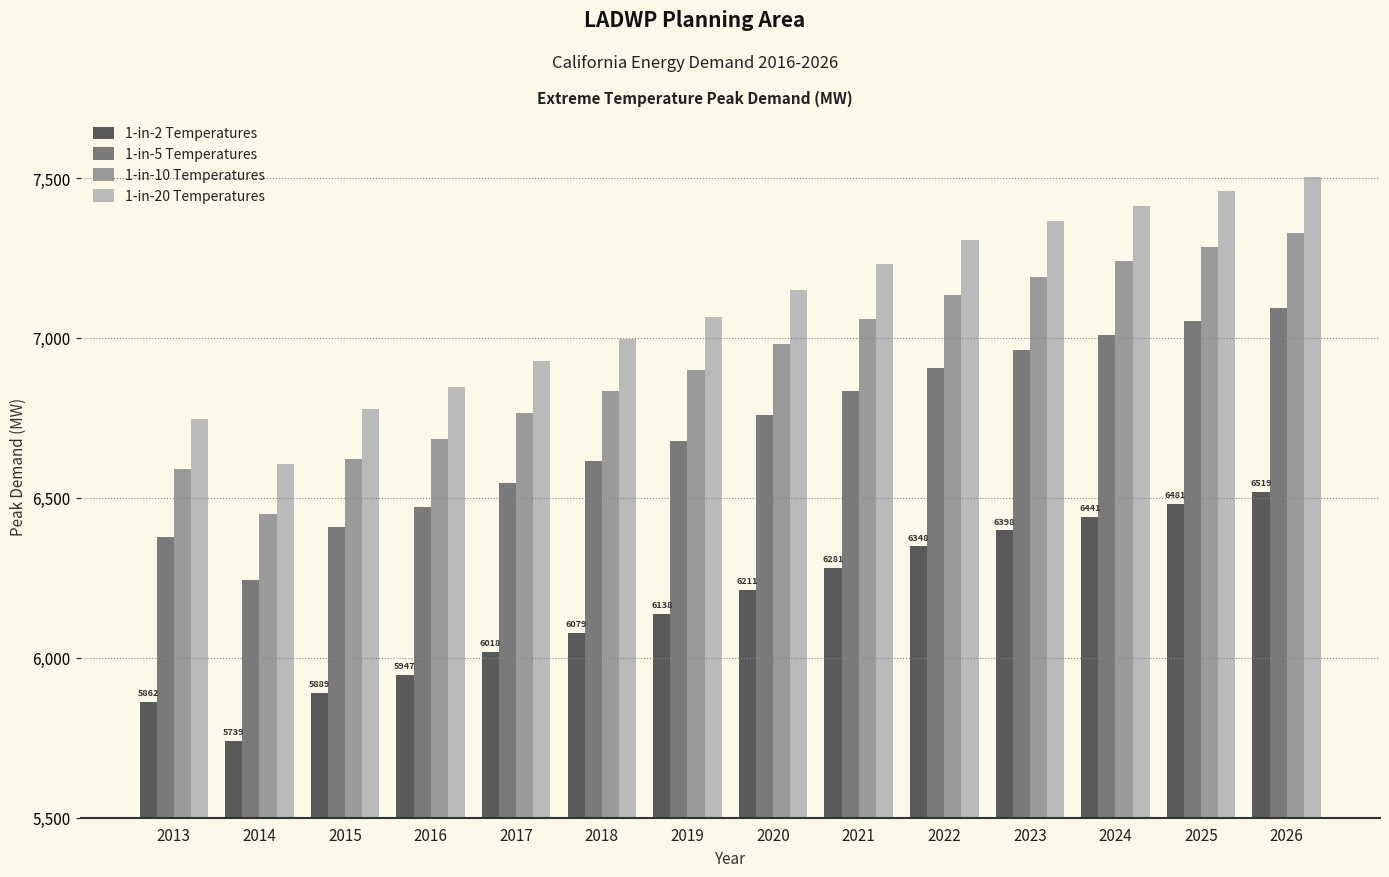

Reading left to right, transcribe all the data shown in this chart.

1-in-2 Temperatures: 2013=5862.0	2014=5739.0	2015=5889.7	2016=5947.4	2017=6018.1	2018=6079.0	2019=6138.0	2020=6211.6	2021=6281.4	2022=6348.1	2023=6398.5	2024=6441.2	2025=6481.8	2026=6519.8
1-in-5 Temperatures: 2013=6377.9	2014=6244.0	2015=6408.0	2016=6470.8	2017=6547.7	2018=6614.0	2019=6678.2	2020=6758.3	2021=6834.2	2022=6906.8	2023=6961.6	2024=7008.0	2025=7052.2	2026=7093.5
1-in-10 Temperatures: 2013=6588.9	2014=6450.6	2015=6620.1	2016=6684.9	2017=6764.3	2018=6832.8	2019=6899.1	2020=6981.9	2021=7060.3	2022=7135.3	2023=7191.9	2024=7239.9	2025=7285.6	2026=7328.2
1-in-20 Temperatures: 2013=6747.2	2014=6605.6	2015=6779.1	2016=6845.5	2017=6926.8	2018=6996.9	2019=7064.9	2020=7149.6	2021=7229.9	2022=7306.7	2023=7364.7	2024=7413.8	2025=7460.6	2026=7504.3